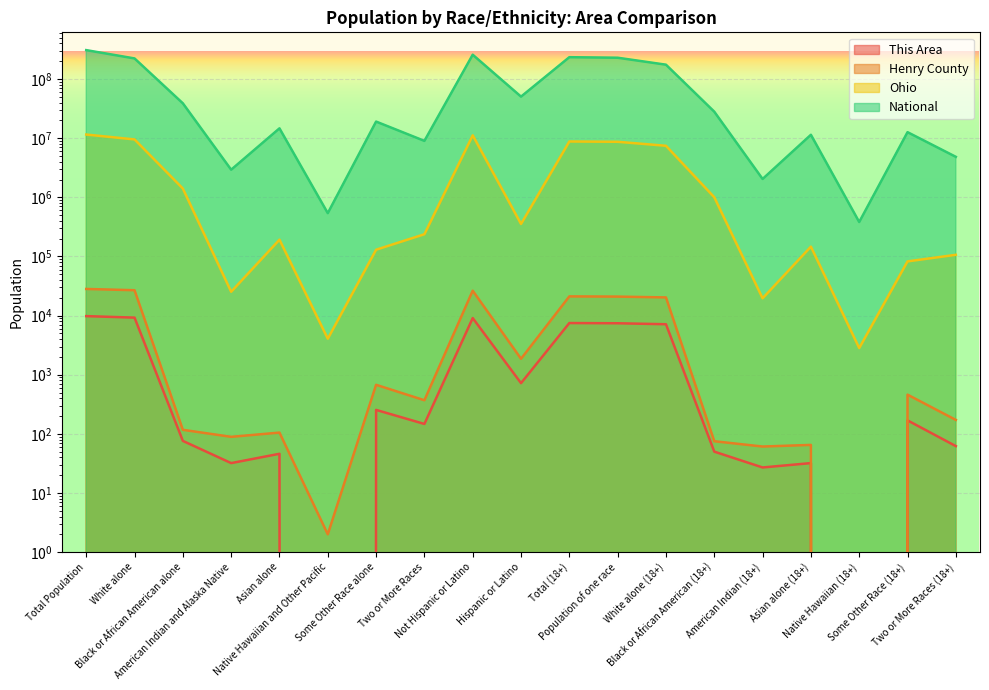

At how many categories does at least one series exceed 126104847?

6